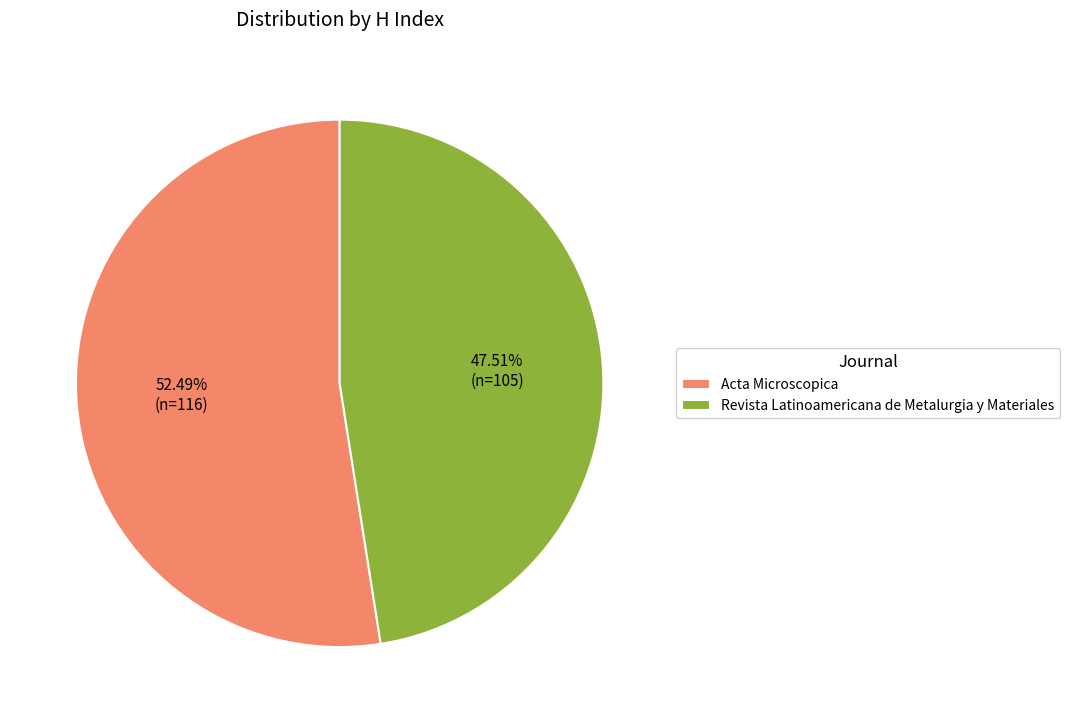

To the nearest percent, what is the combined percentage of Revista Latinoamericana de Metalurgia y Materiales and Acta Microscopica?

100%